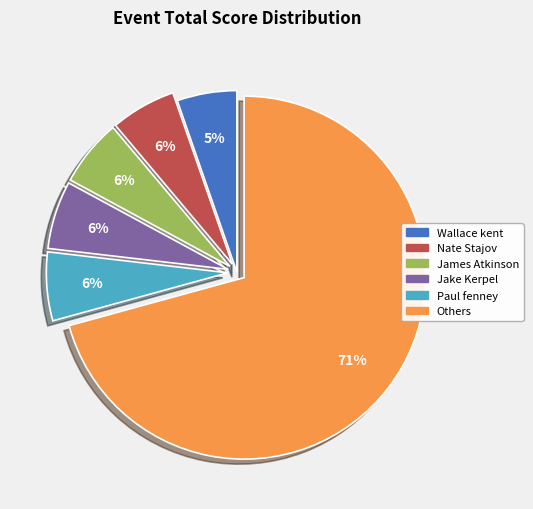

To the nearest percent, what is the average slice percentage?

17%